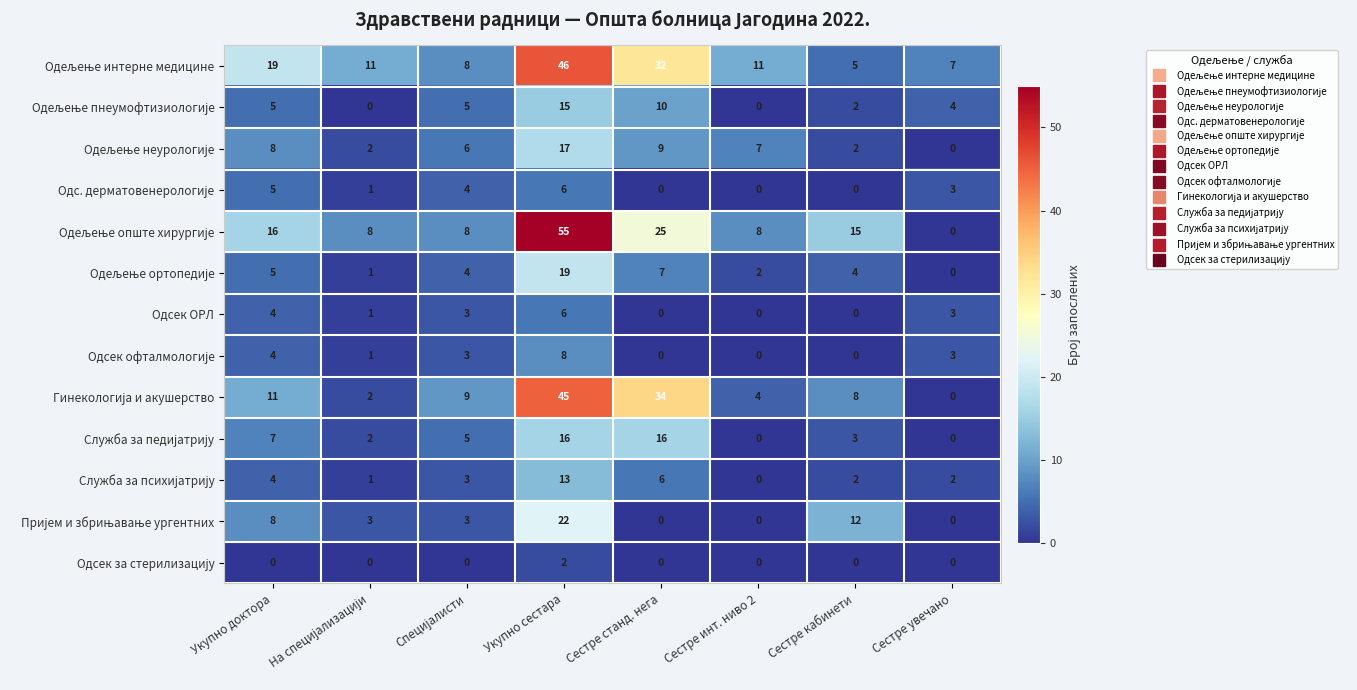

How many distinct data groups are displayed?

13